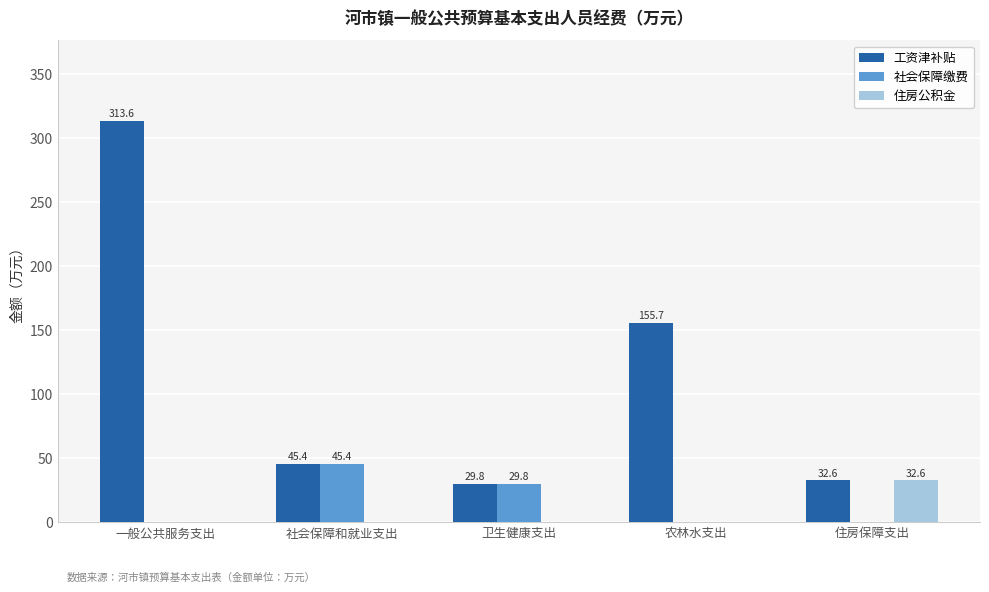

The value of 社会保障缴费 at 卫生健康支出 is 29.8. True or false?

True